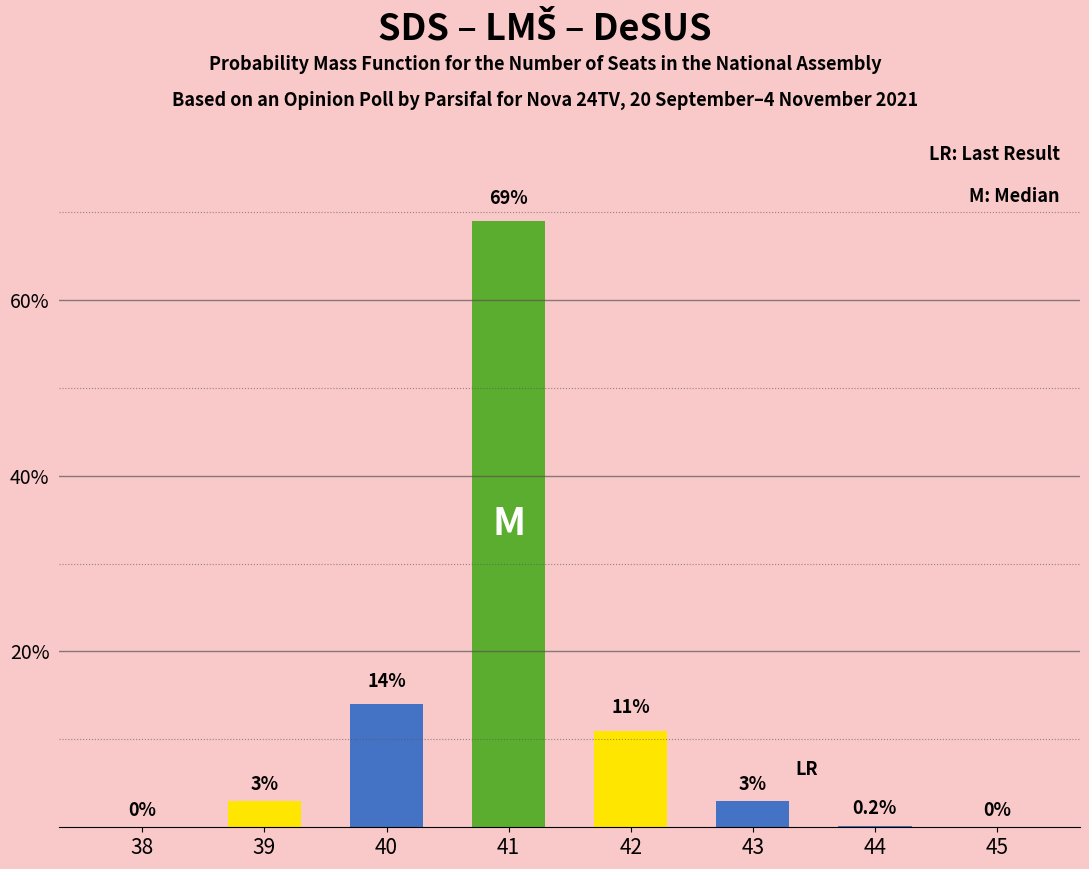

The value at 44 is 0.3. True or false?

False